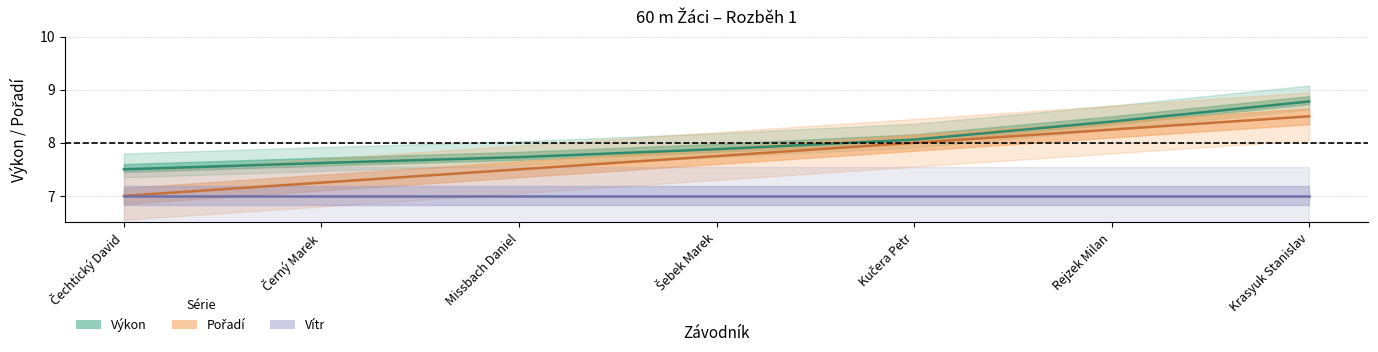

What is the value of the Výkon point at the 4th from the left?

7.9